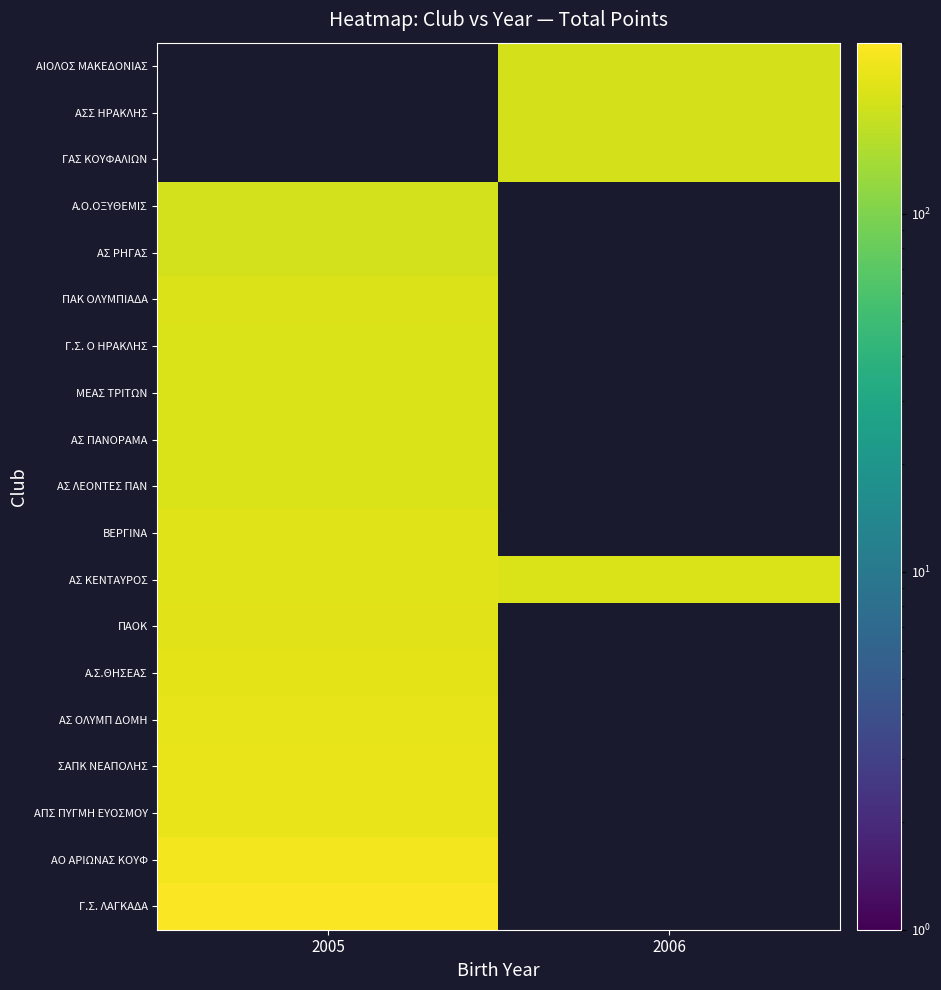

Reading right to left, transcribe all the data shown in this chart.

Γ.Σ. ΛΑΓΚΑΔΑ: 2006=0	2005=290
ΑΟ ΑΡΙΩΝΑΣ ΚΟΥΦ: 2006=0	2005=270
ΑΠΣ ΠΥΓΜΗ ΕΥΟΣΜΟΥ: 2006=0	2005=250
ΣΑΠΚ ΝΕΑΠΟΛΗΣ: 2006=0	2005=250
ΑΣ ΟΛΥΜΠ ΔΟΜΗ: 2006=0	2005=245
Α.Σ.ΘΗΣΕΑΣ: 2006=0	2005=240
ΠΑΟΚ: 2006=0	2005=230
ΑΣ ΚΕΝΤΑΥΡΟΣ: 2006=215	2005=225
ΒΕΡΓΙΝΑ: 2006=0	2005=225
ΑΣ ΛΕΟΝΤΕΣ ΠΑΝ: 2006=0	2005=215
ΑΣ ΠΑΝΟΡΑΜΑ: 2006=0	2005=215
ΜΕΑΣ ΤΡΙΤΩΝ: 2006=0	2005=215
Γ.Σ. Ο ΗΡΑΚΛΗΣ: 2006=0	2005=215
ΠΑΚ ΟΛΥΜΠΙΑΔΑ: 2006=0	2005=220
ΑΣ ΡΗΓΑΣ: 2006=0	2005=205
Α.Ο.ΟΞΥΘΕΜΙΣ: 2006=0	2005=205
ΓΑΣ ΚΟΥΦΑΛΙΩΝ: 2006=210	2005=0
ΑΣΣ ΗΡΑΚΛΗΣ: 2006=210	2005=0
ΑΙΟΛΟΣ ΜΑΚΕΔΟΝΙΑΣ: 2006=210	2005=0